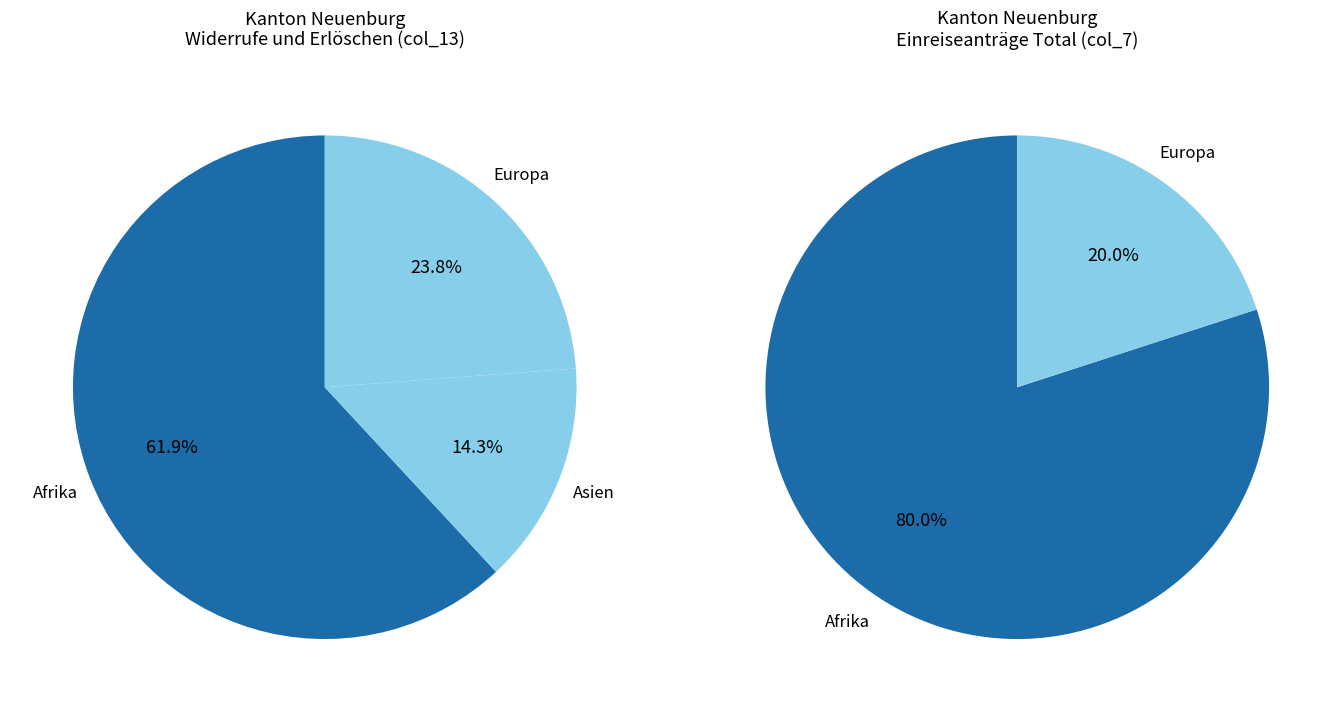

To the nearest percent, what percentage of the pie is Europa?

24%